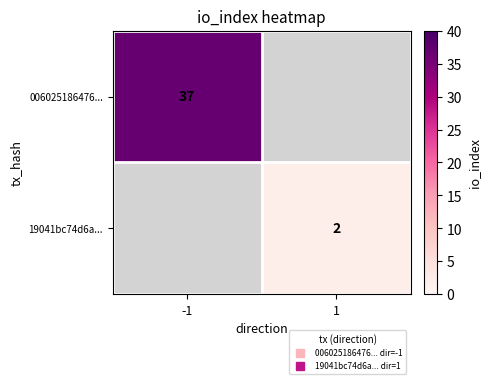

Is the value of 19041bc74d6a... at -1 greater than the value of 006025186476... at 1?

No